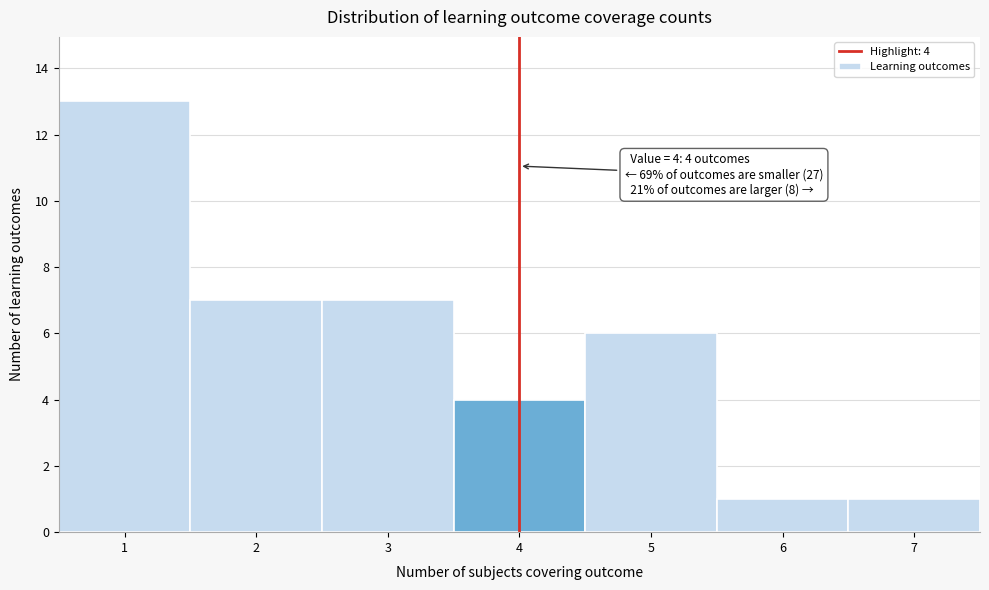

Which range on the x-axis has the tallest bar?

0.5 to 1.5